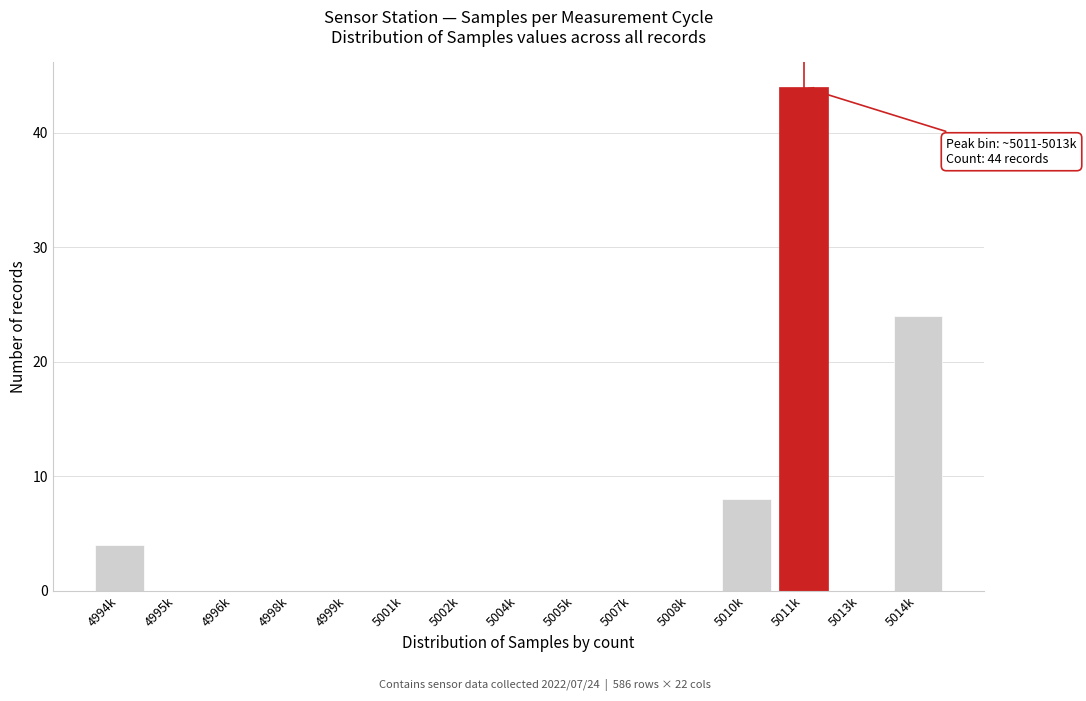

Reading left to right, list all the values displayed in this chart.

4994k=4	4995k=0	4996k=0	4998k=0	4999k=0	5001k=0	5002k=0	5004k=0	5005k=0	5007k=0	5008k=0	5010k=8	5011k=44	5013k=0	5014k=24